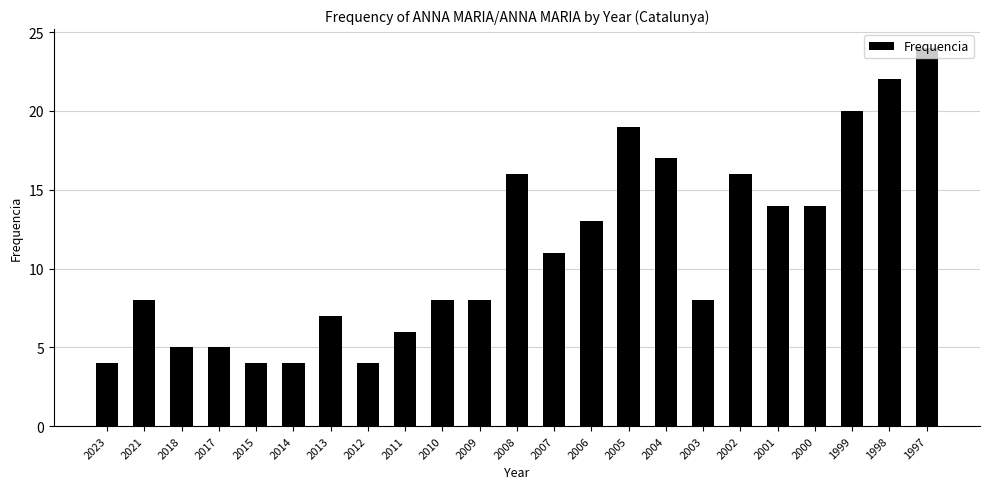

What value does the data have at 2023, to the nearest 5?

5